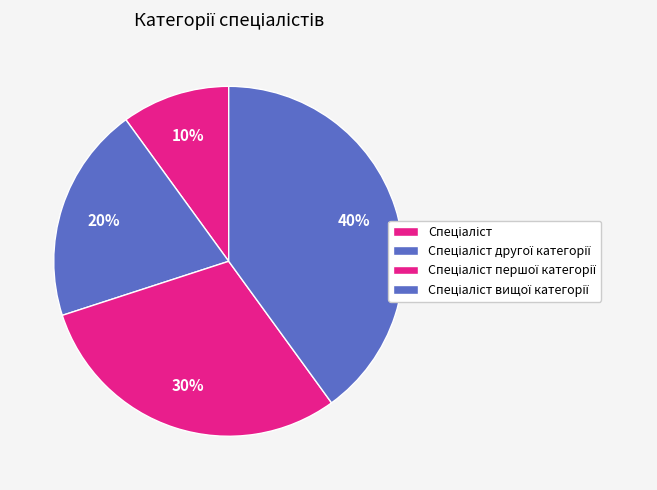

Count the number of slices in the pie.

4